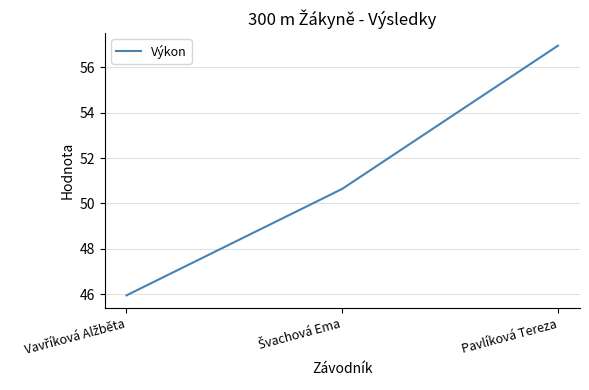

Is this an area chart (filled region under the line)?

No